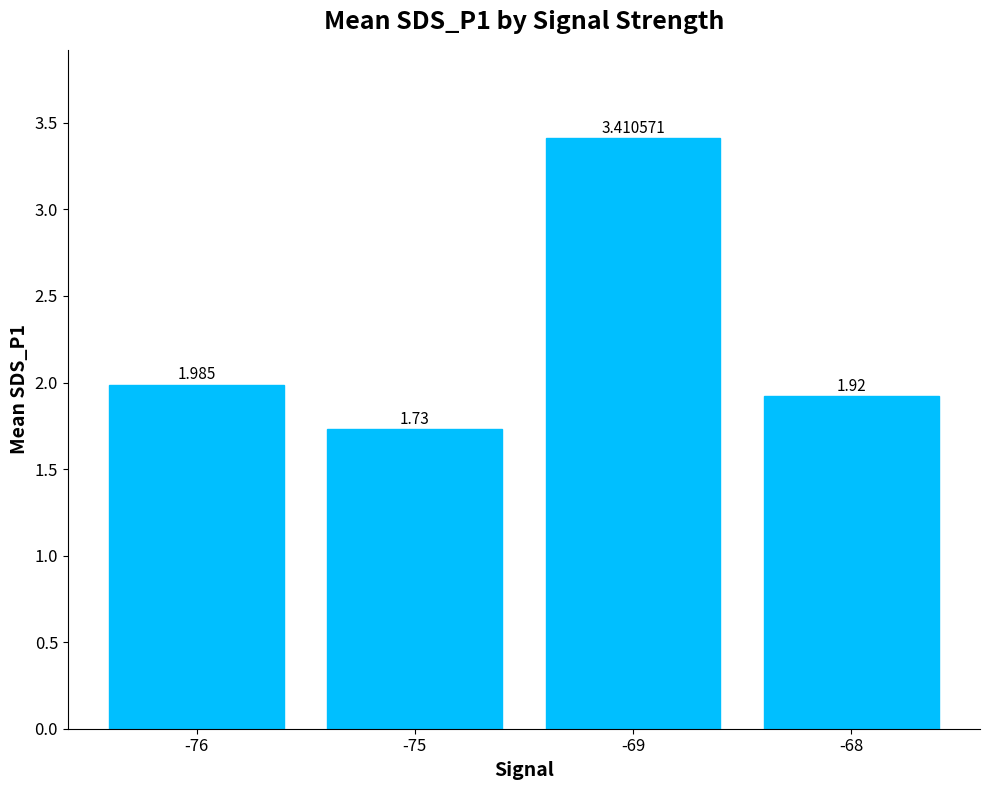

What is the greatest value displayed?

3.4